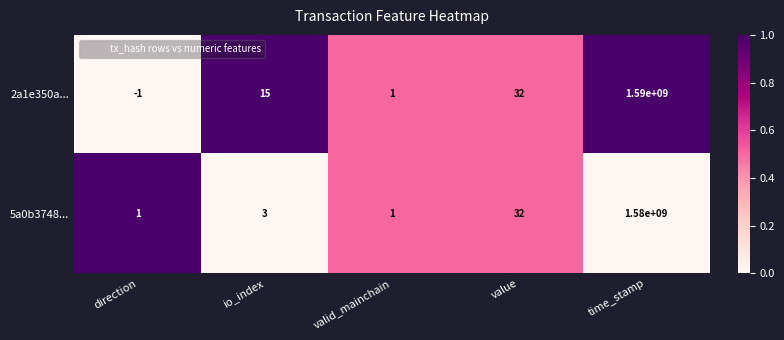

Which series changed the most between io_index and time_stamp?

2a1e350a...